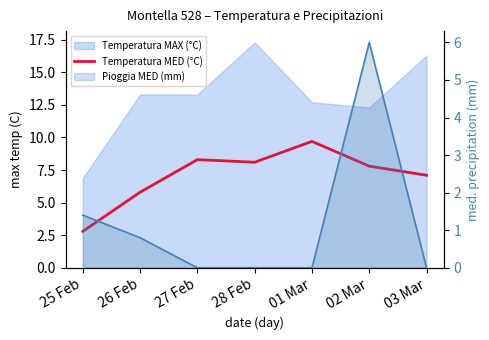

What is the difference between the second highest and second lowest values?

2.5